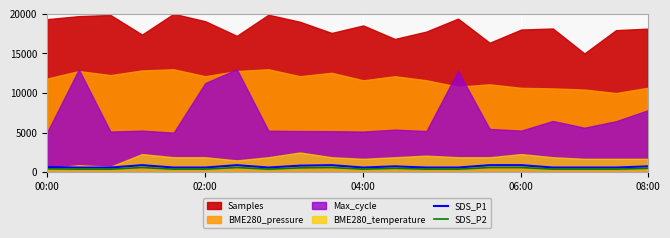

True or false: SDS_P2 and SDS_P1 cross at least once.

False